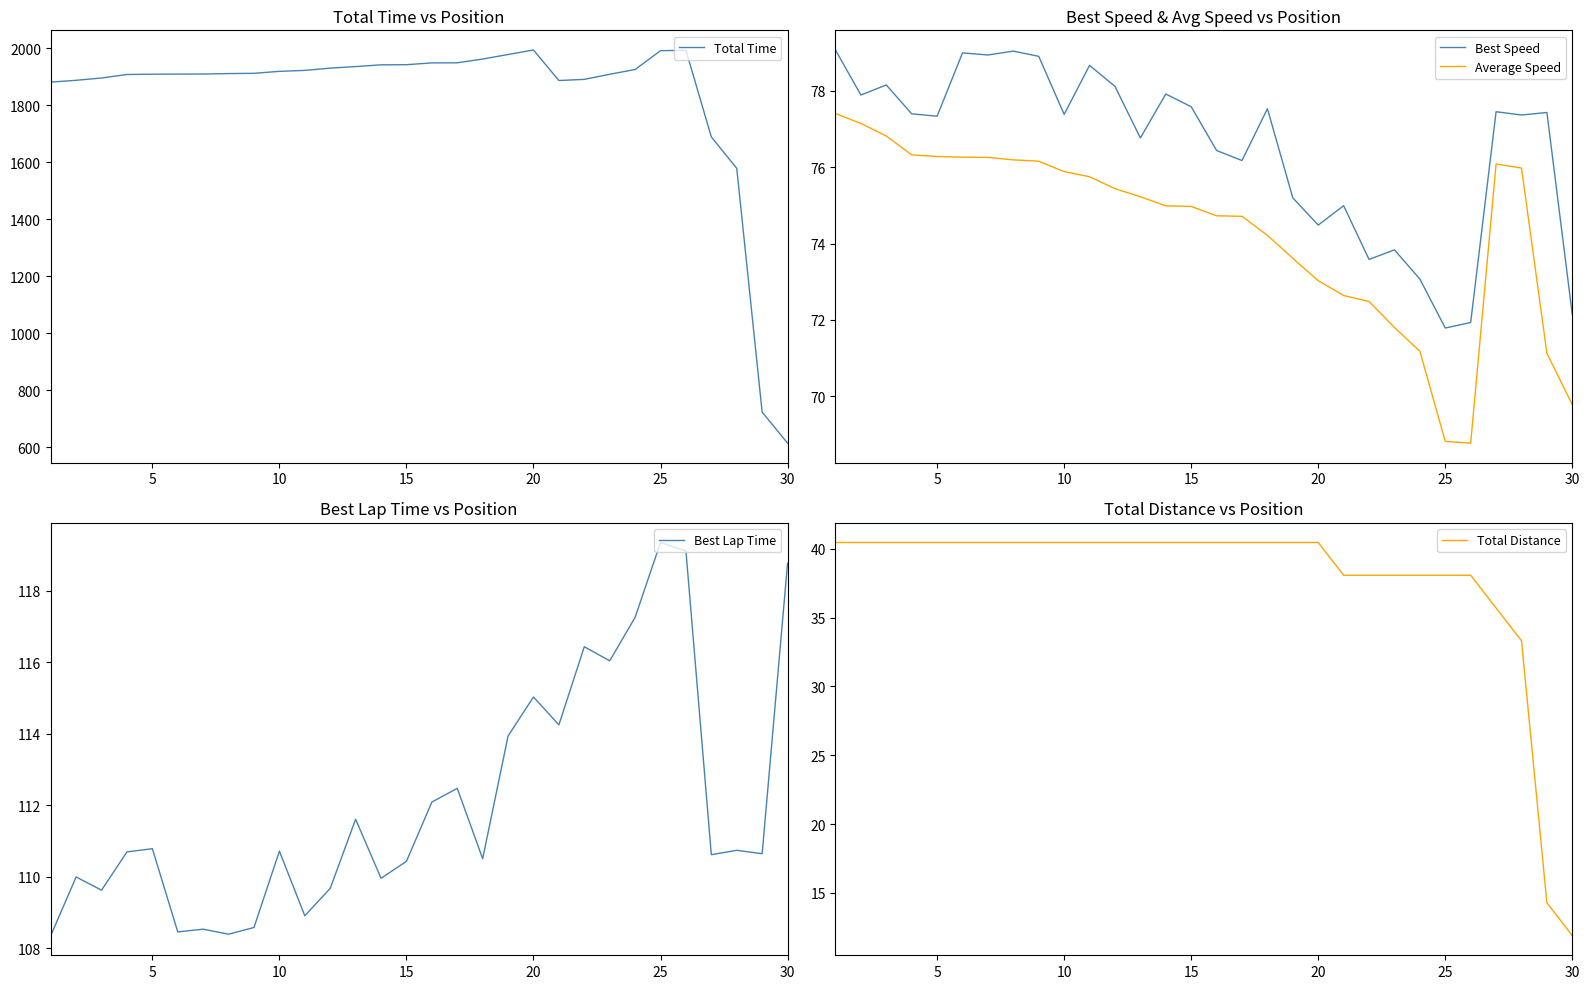

In Total Time, how many points are lower than both neighbors (excluding endpoints)?

1